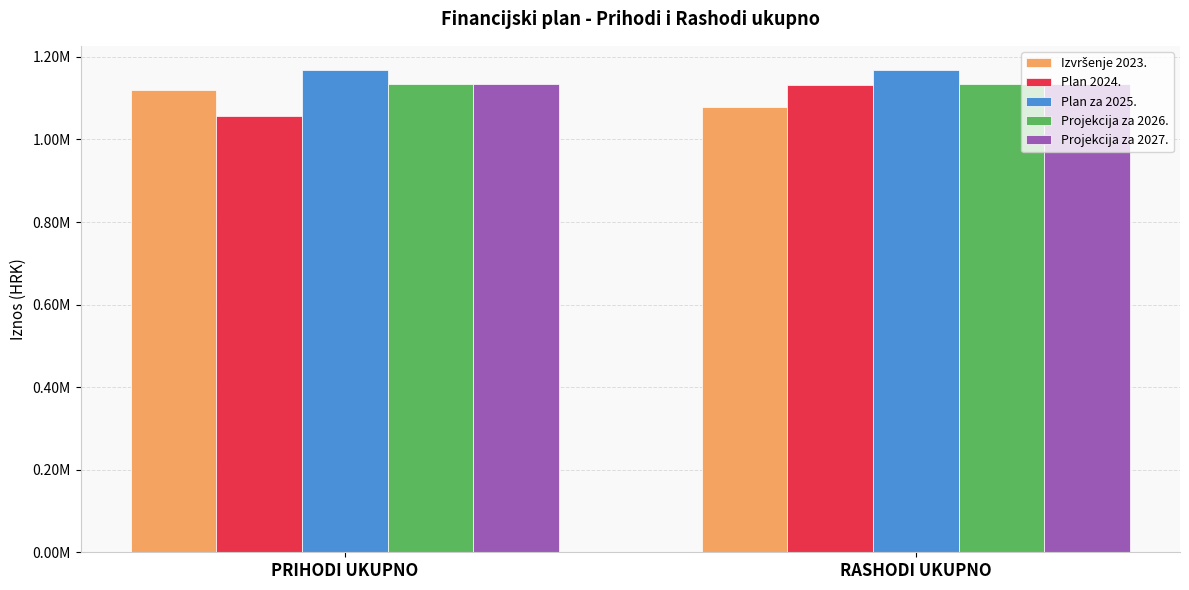

True or false: Projekcija za 2026. has a value of 1133872.0 at RASHODI UKUPNO.

True